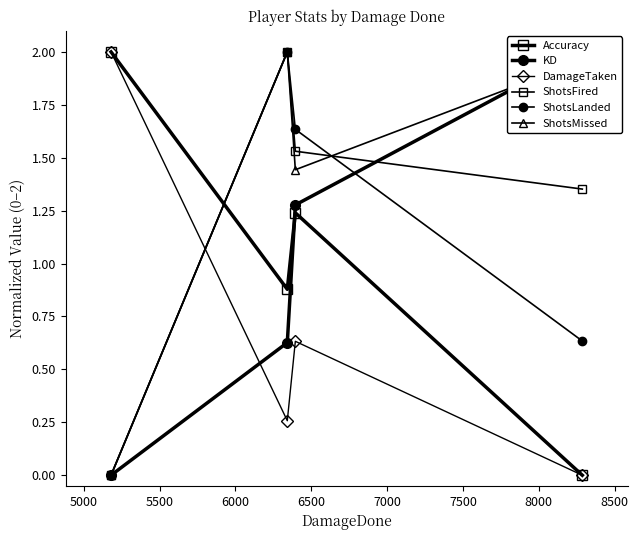

How many intersections are there between DamageTaken and ShotsFired?

1